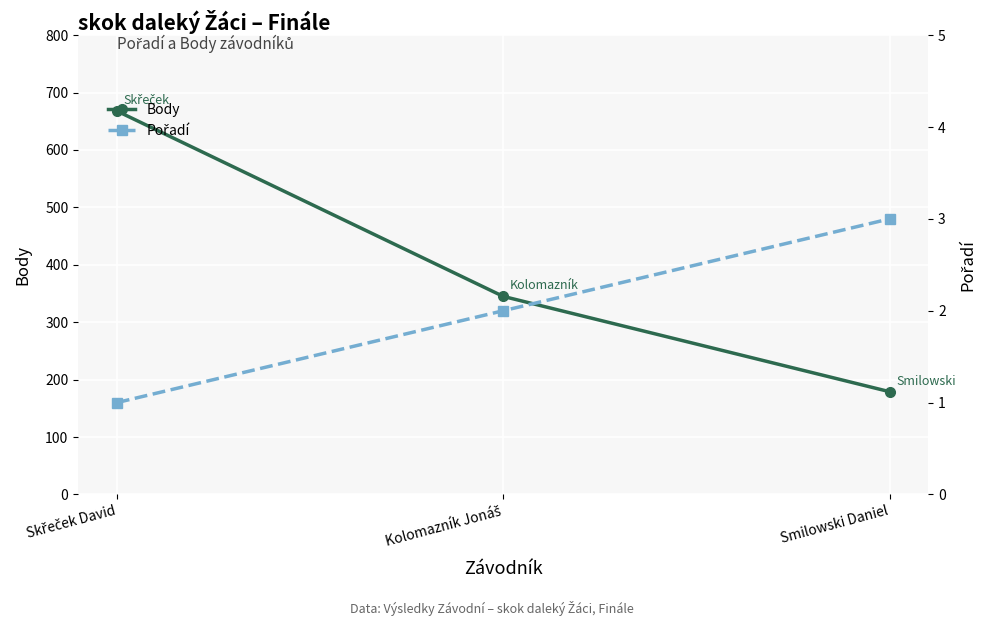

What is the average value of the Body series?

397